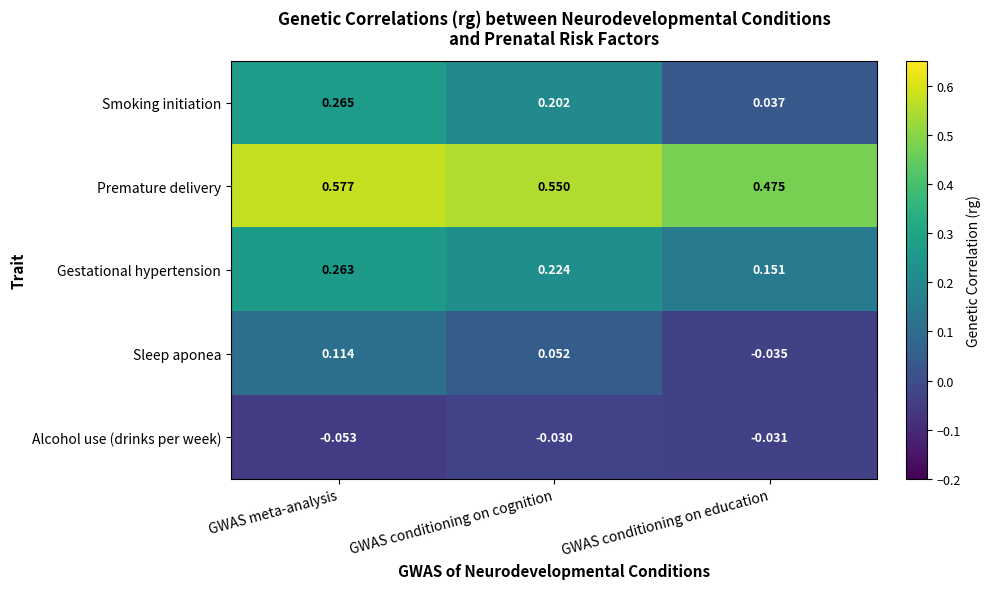

Where is Smoking initiation nearest to the value 0?

GWAS conditioning on education